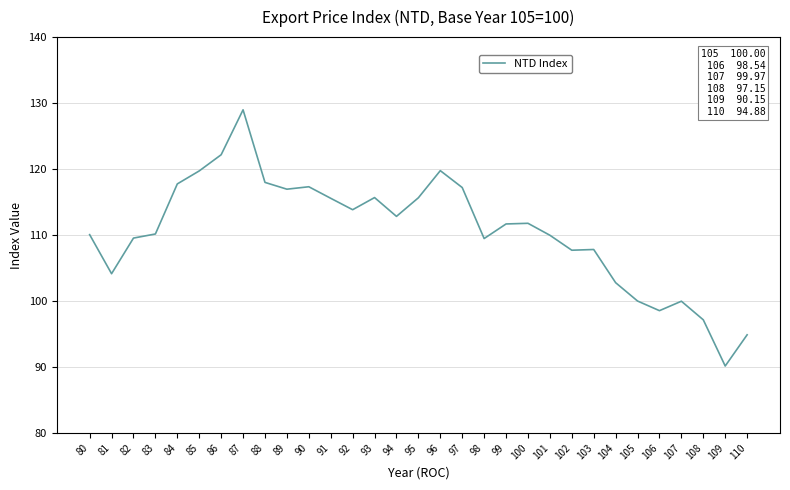

Which category has the lowest value across all series?

109